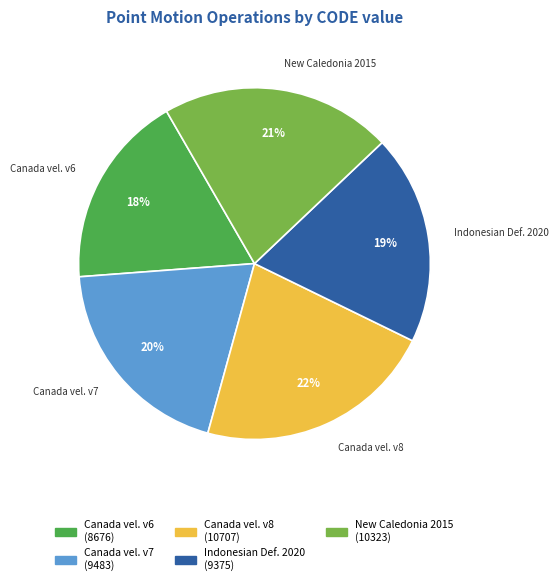

To the nearest percent, what is the difference between the largest and smallest slice percentages?

4%